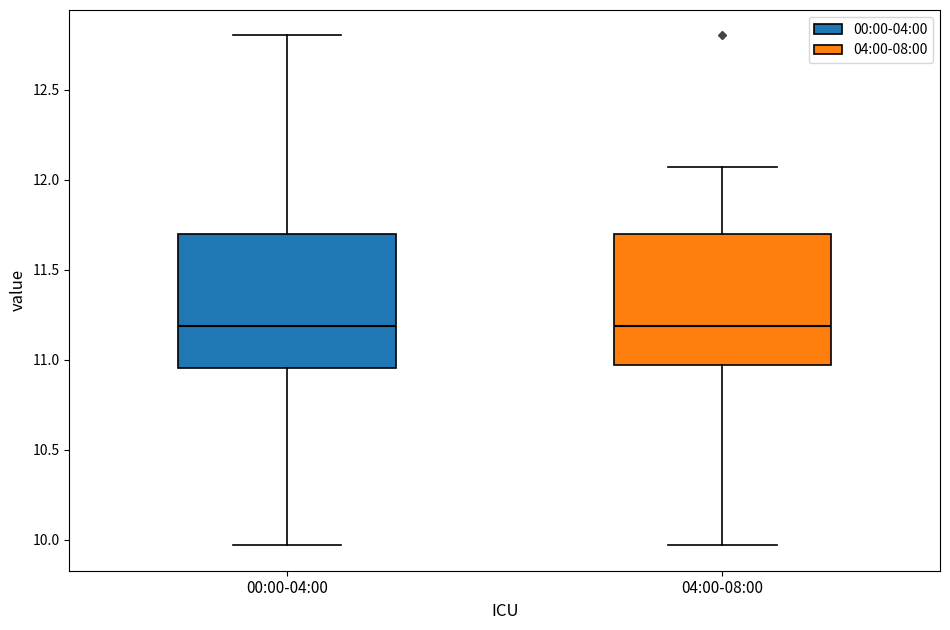

Reading left to right, read every box against the y-axis: the position of its median line, the range the box covers, and the ends of its whiskers. The values are not printed on the chart, so give them approximately, as read against the axis.

00:00-04:00: median 11.20, box 10.95 to 11.70, whiskers 9.95 to 12.80
04:00-08:00: median 11.20, box 10.95 to 11.70, whiskers 9.95 to 12.05